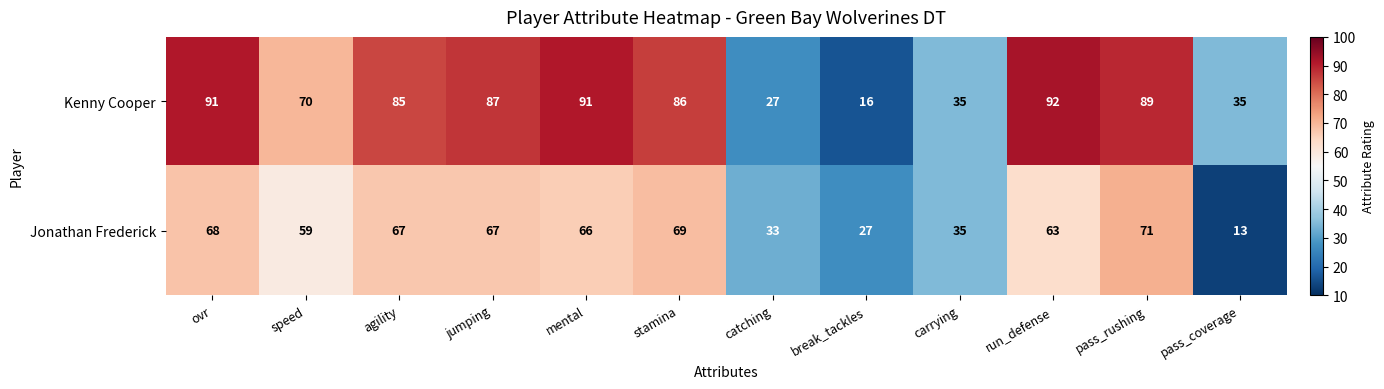

Count the number of data series in this chart.

2